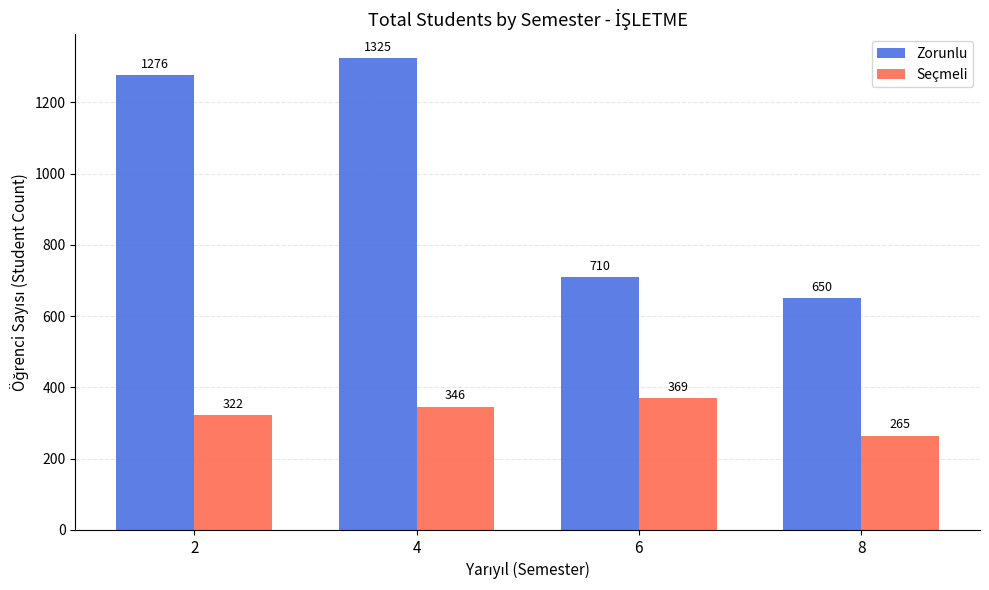

Between 4 and 6, which series saw the biggest shift?

Zorunlu